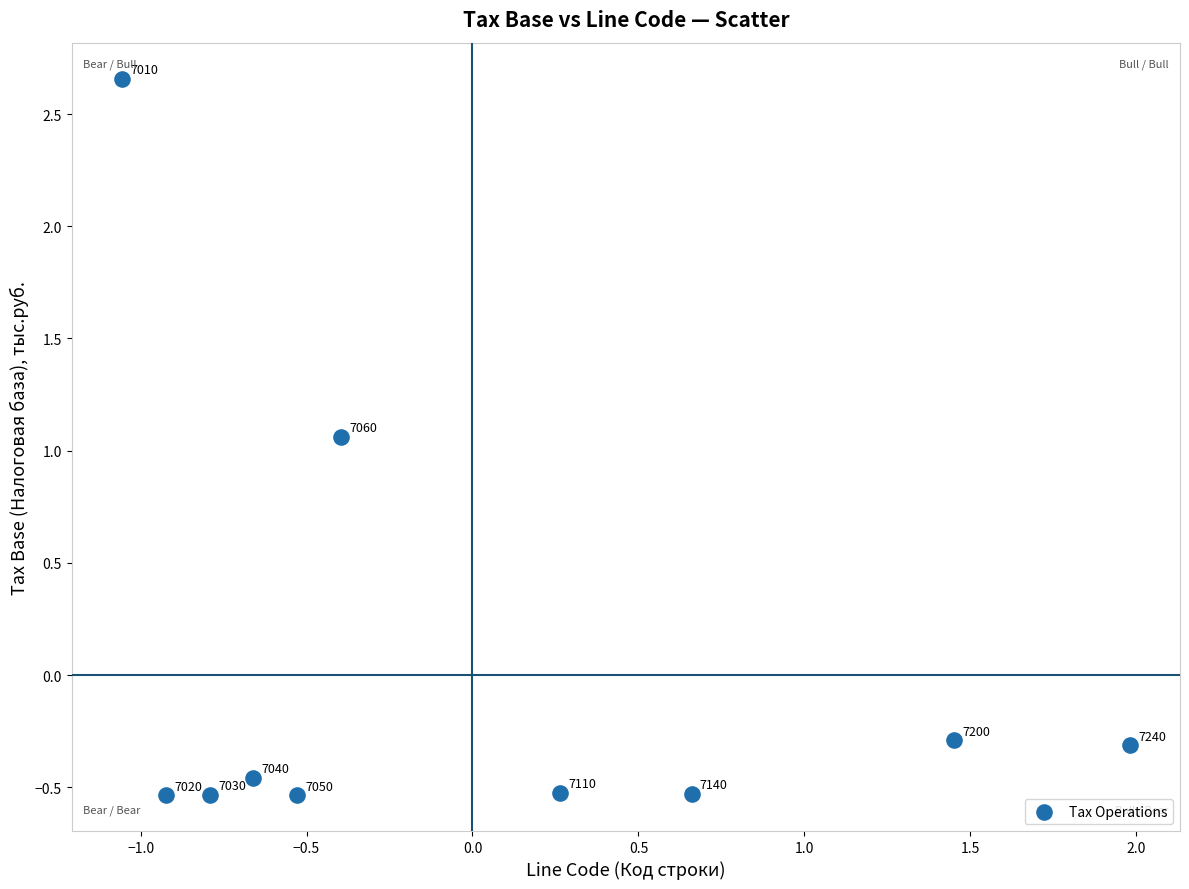

What is the range of X values (max minus min)?

3.0